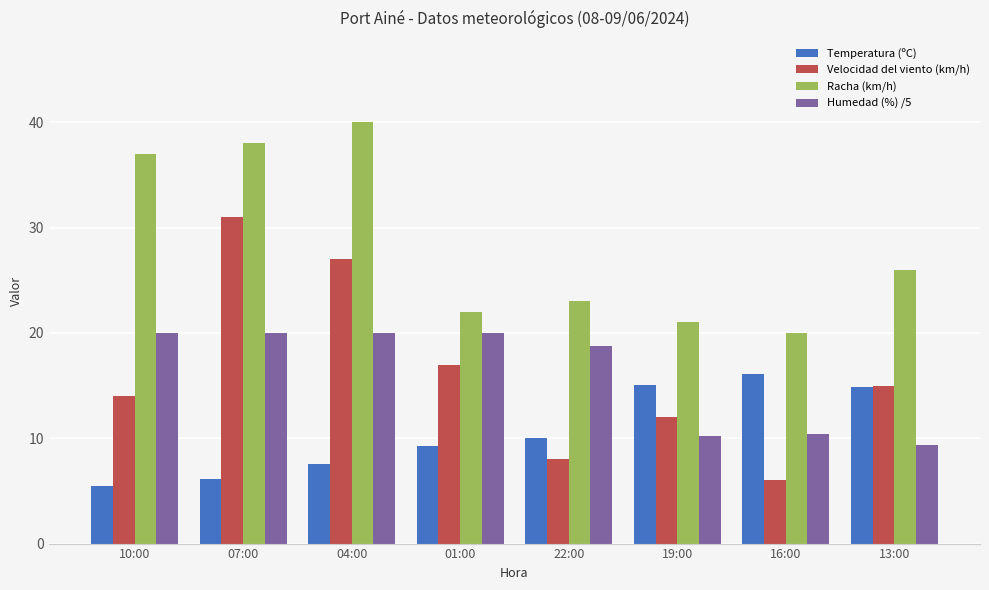

What is the value of the Humedad (%) /5 bar at the 6th from the left?

10.2